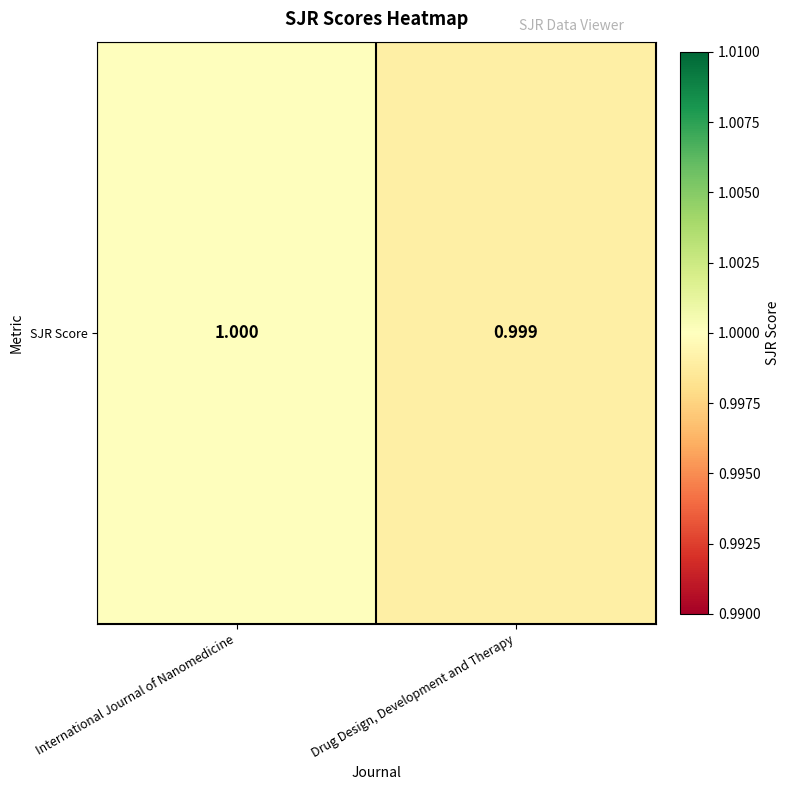

Count the values in the range 0 to 1.

2